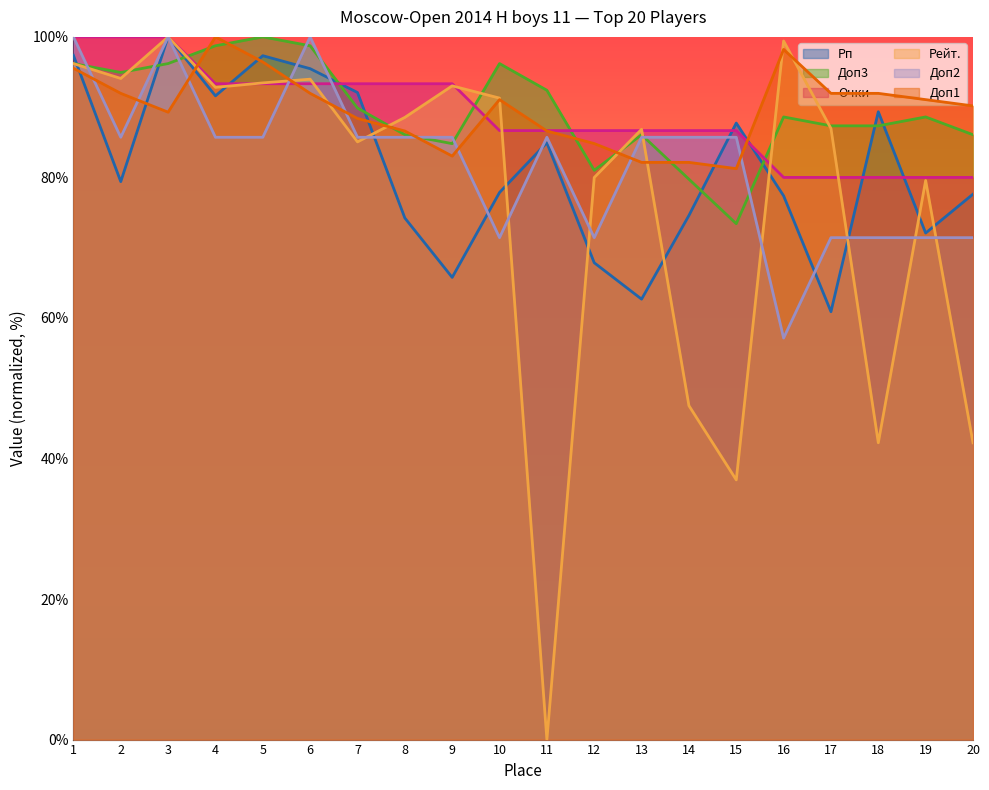

What is the value of the Рп point at the 14th from the left?

74.6